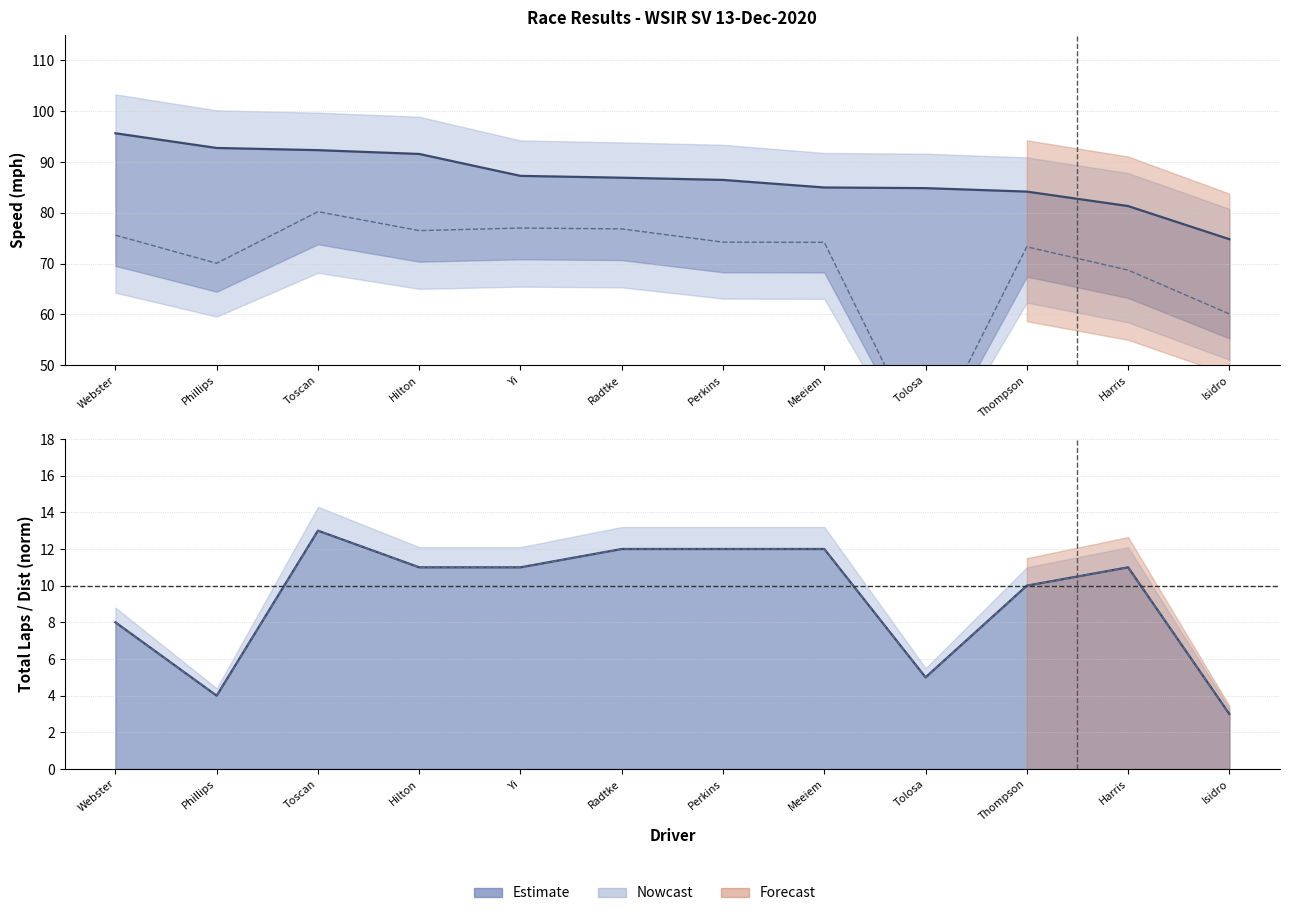

At Harris, list the series in order from largest to smallest.

Best Speed, Total Laps